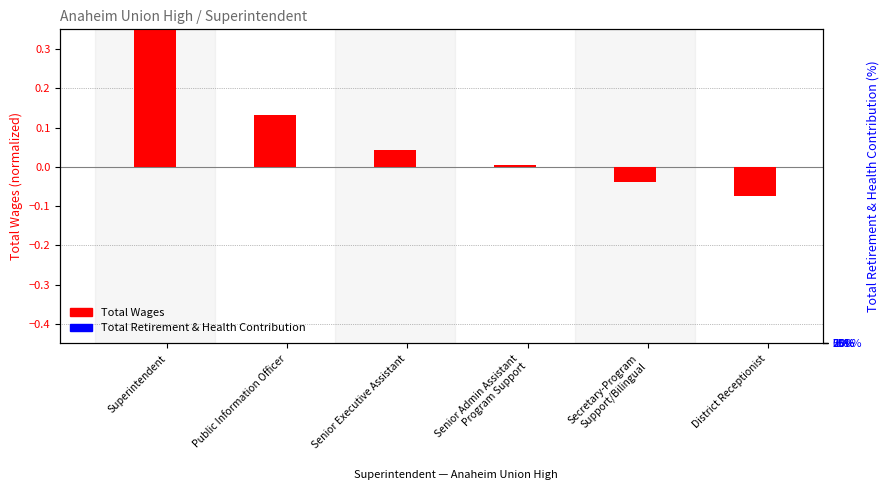

What are all the series names shown in the legend?

Total Wages, Total Retirement & Health Contribution